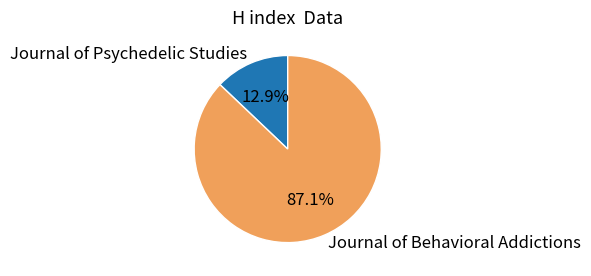

How many slices are in this pie chart?

2